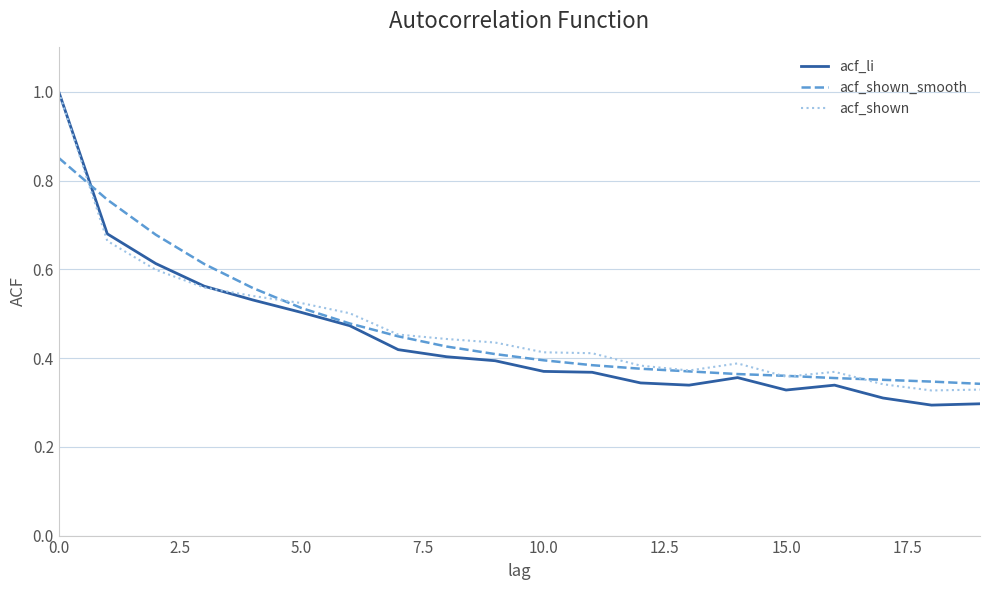

What is the maximum value for acf_li?

1.0